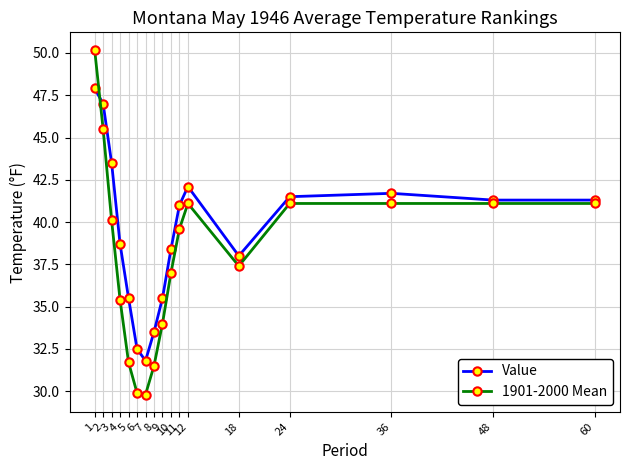

At 9, list the series in order from smallest to largest.

1901-2000 Mean, Value